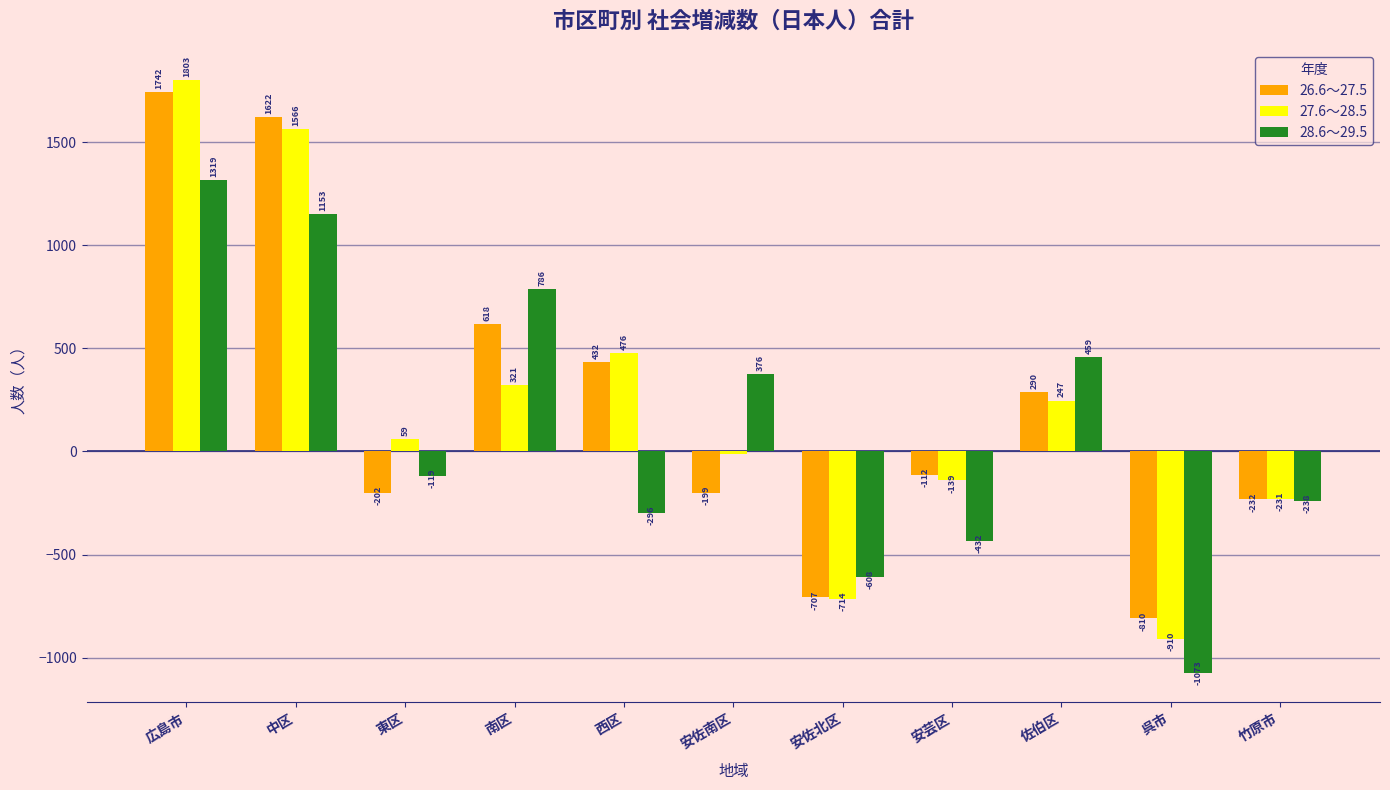

At which label does 26.6～27.5 first exceed -112?

広島市